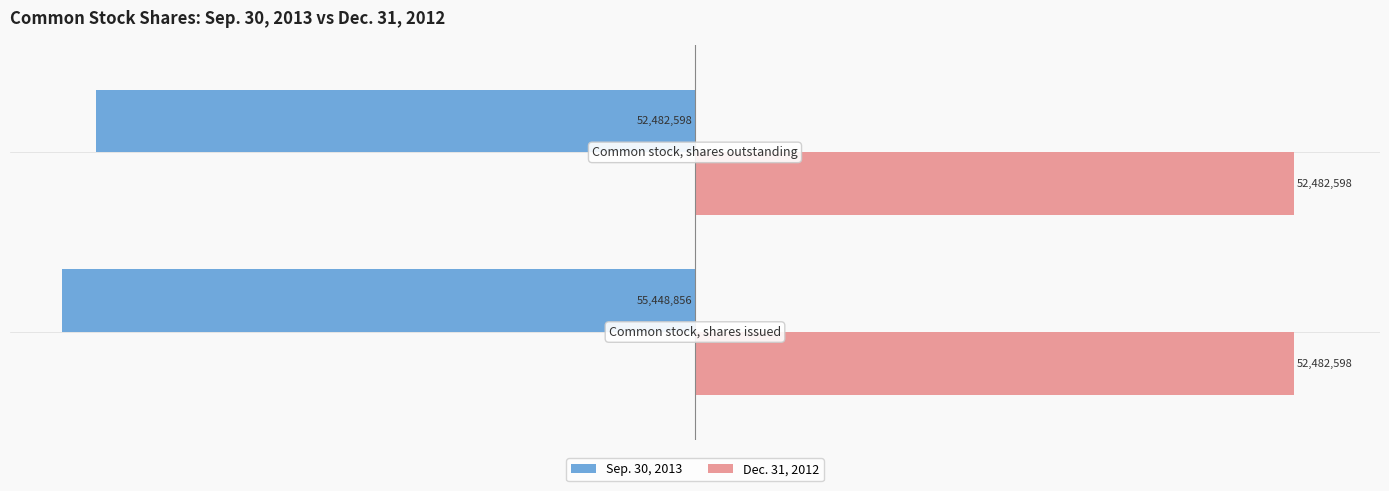

List the series in order of their overall mean, lowest first.

Sep. 30, 2013, Dec. 31, 2012